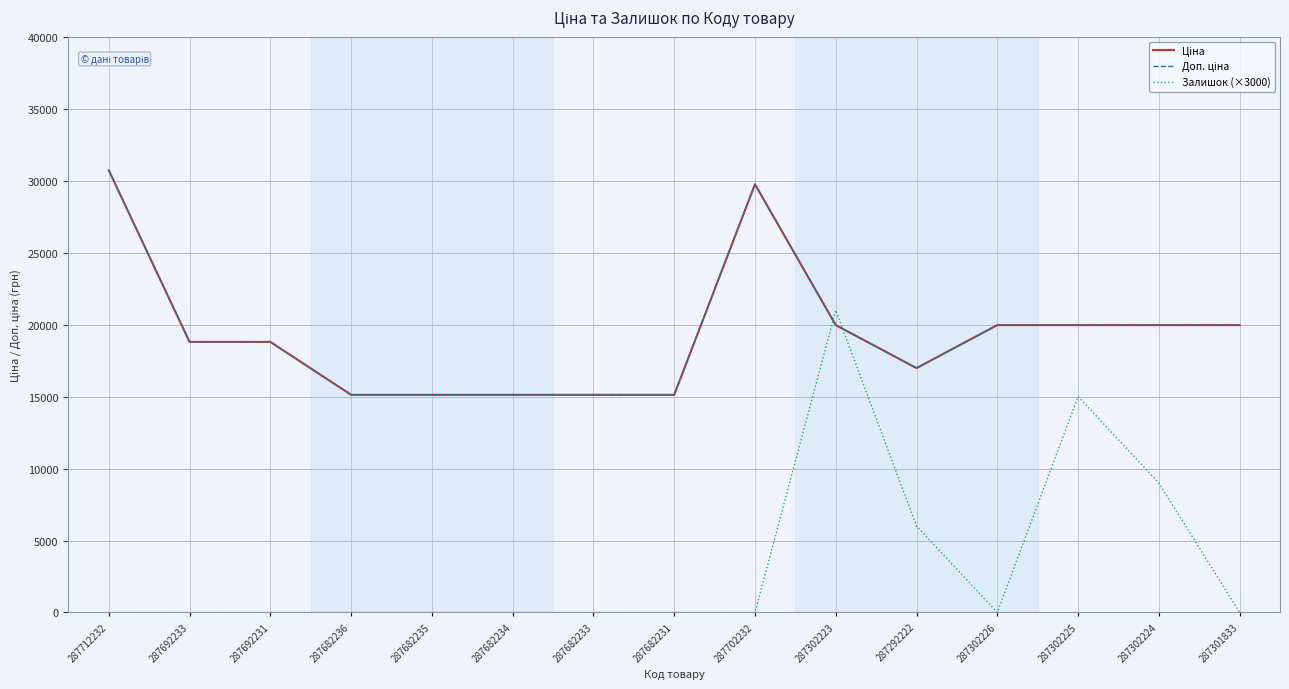

The value of Ціна at 287302224 is 19964.2. True or false?

True